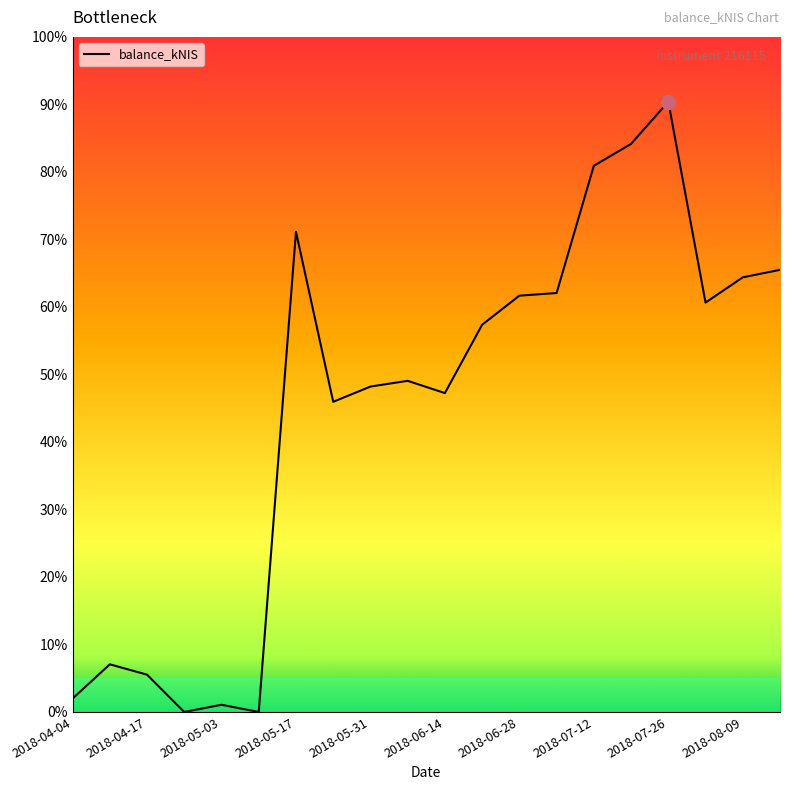

What is the greatest value displayed?

90.4